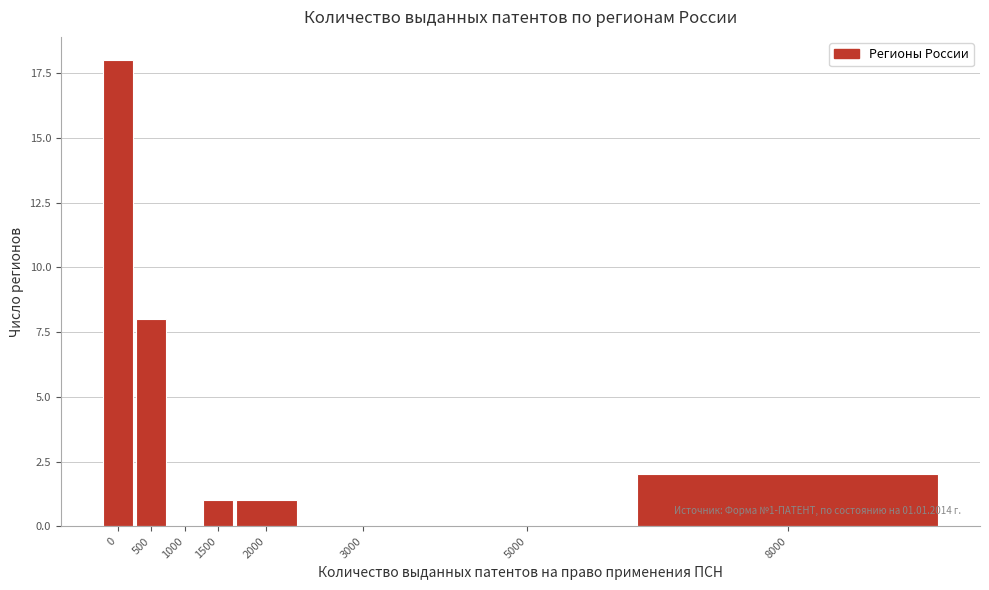

Reading left to right, extract all data points from this chart.

0=18	500=8	1000=0	1500=1	2000=1	3000=0	5000=0	8000=2